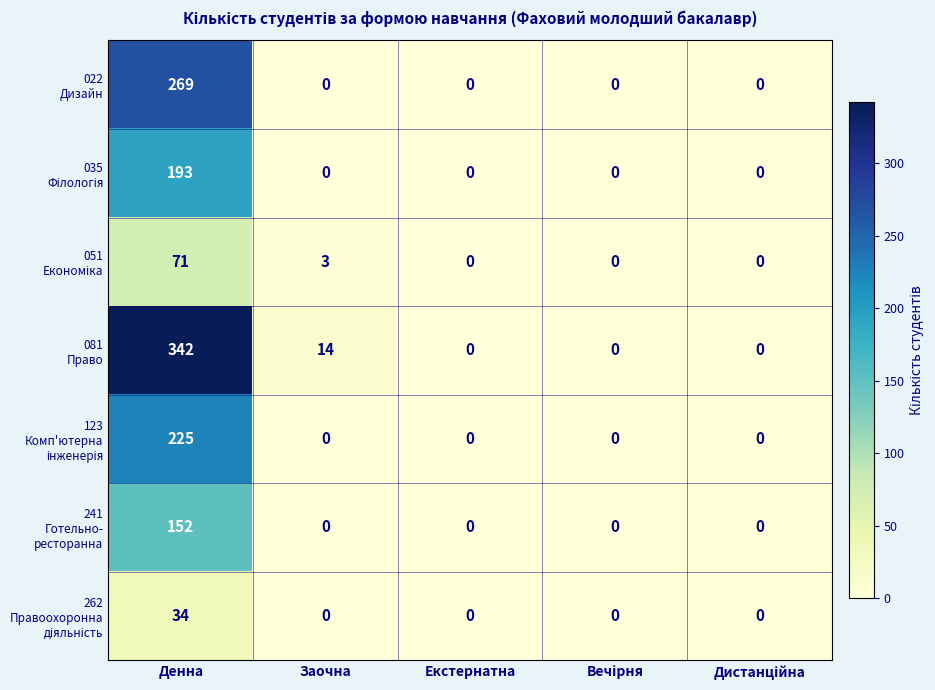

What is the maximum value shown in the chart?

342